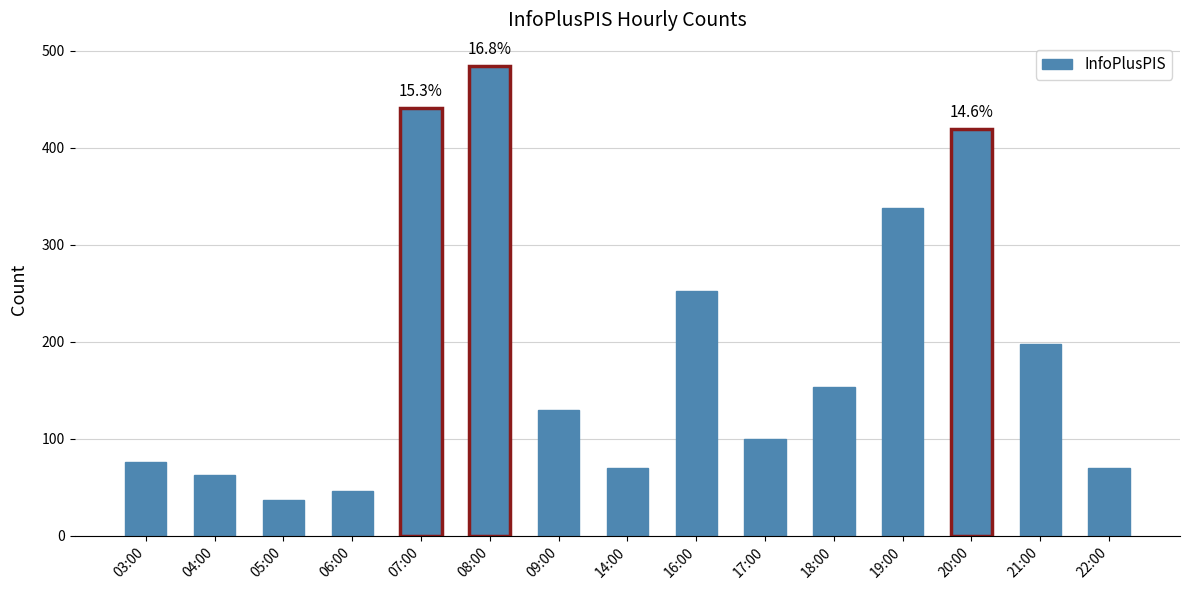

What is the ratio of the value at 14:00 to the value at 17:00?

0.7